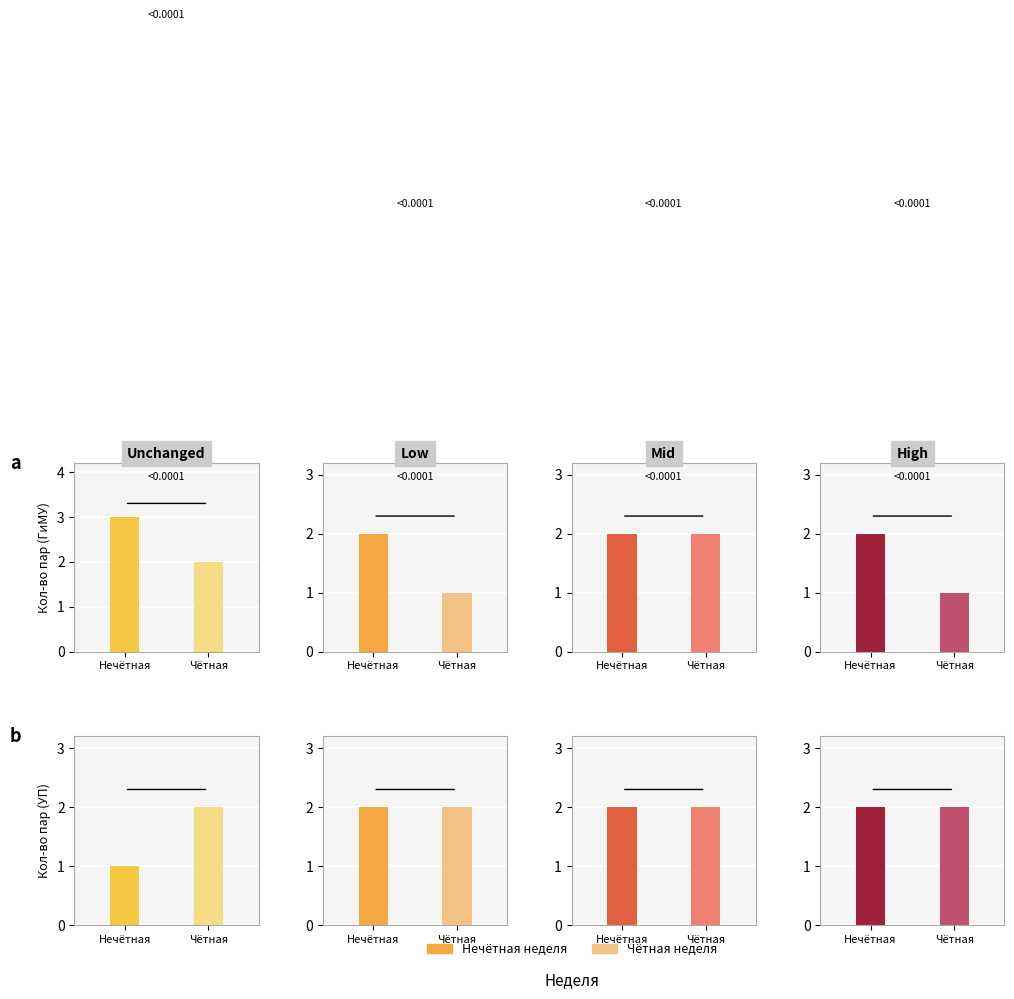

What is the average value of the ГиМУ series?

2